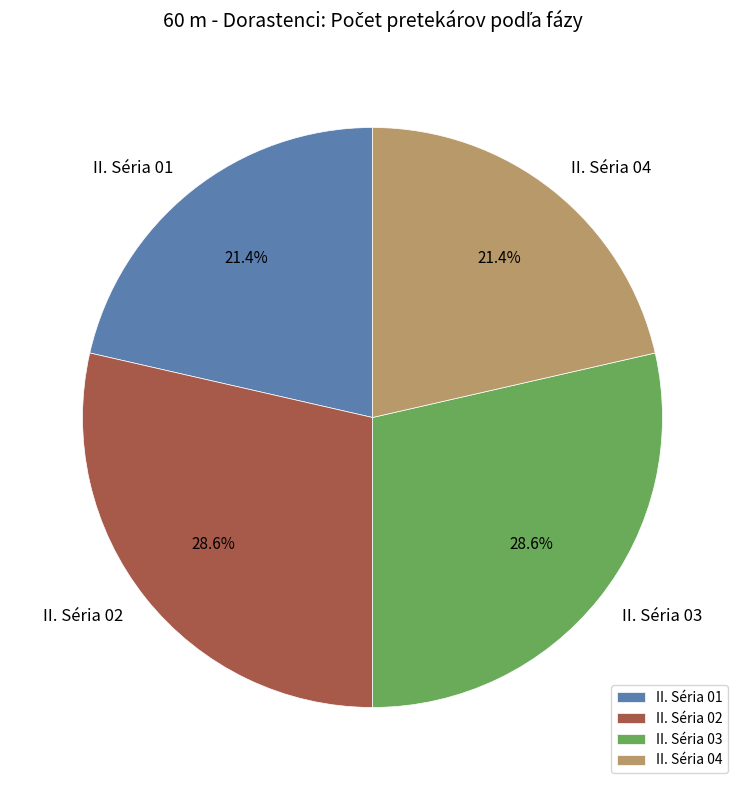

Is it true that II. Séria 04 is 34% of the pie?

False